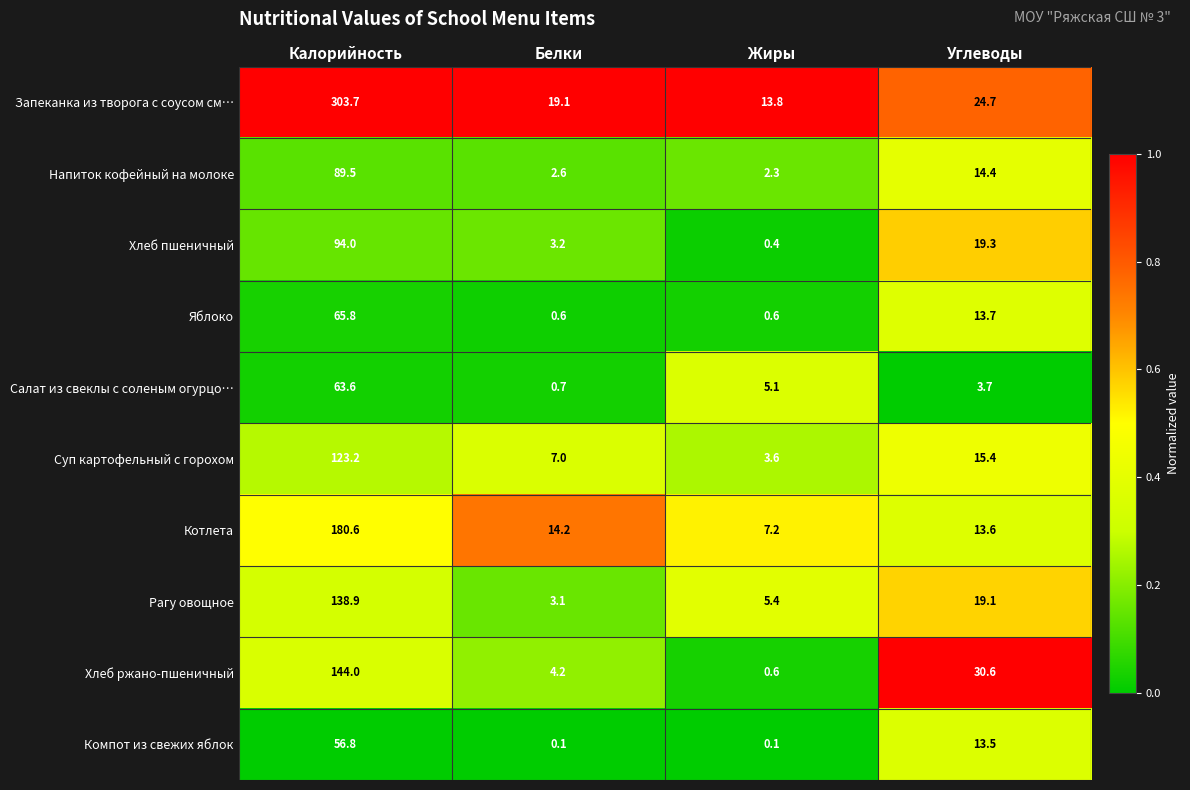

At how many categories does at least one series exceed 0?

4